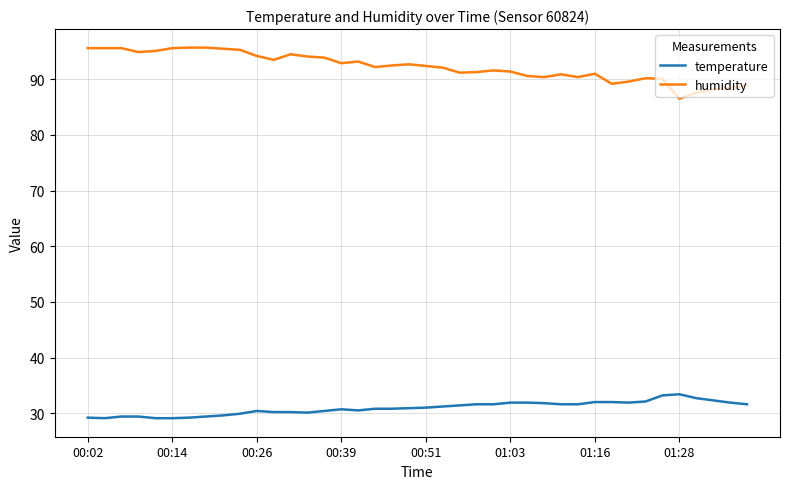

What are all the series names shown in the legend?

temperature, humidity